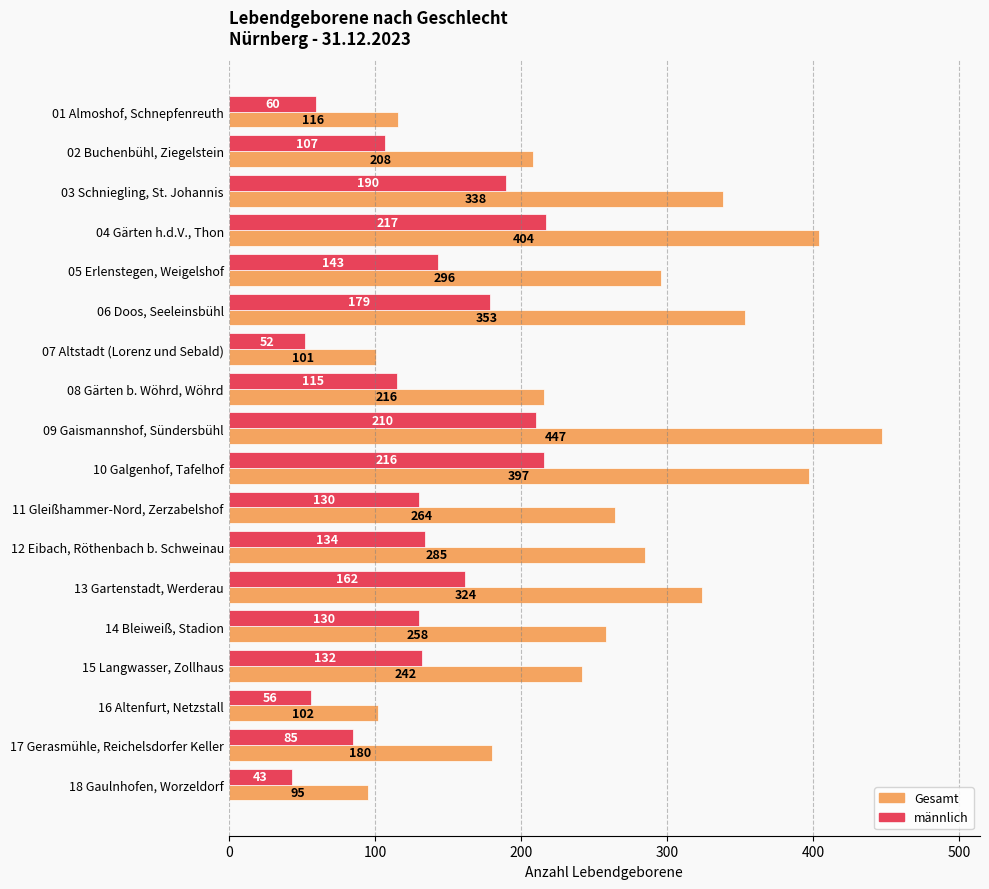

What is the minimum value shown in the chart?

43